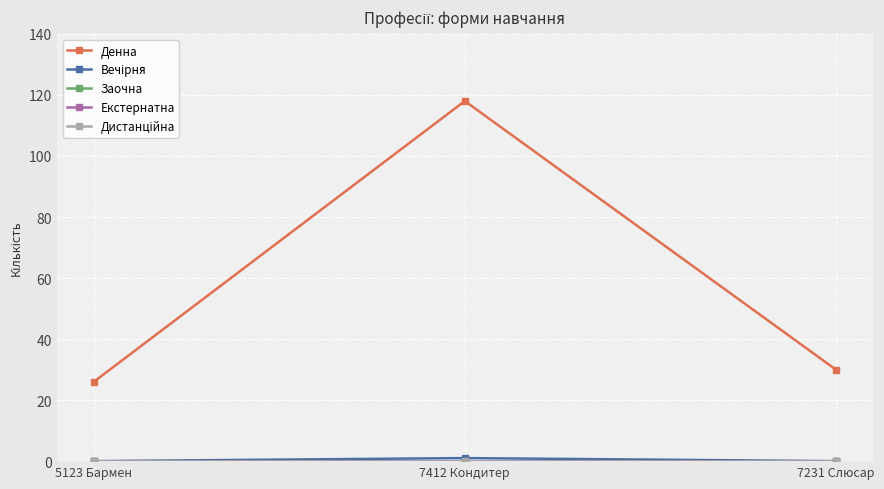

List the series in order of their peak value, highest first.

Денна, Вечірня, Заочна, Екстернатна, Дистанційна